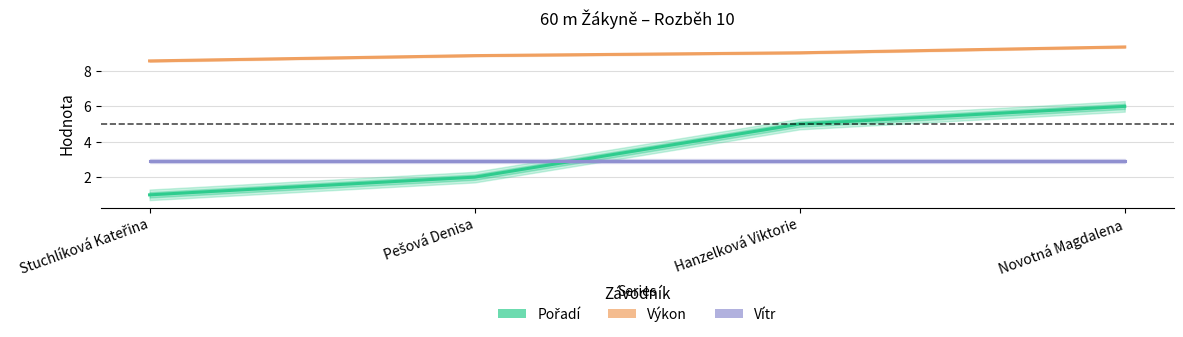

What is the difference between the maximum and minimum values in the Pořadí series?

5.0